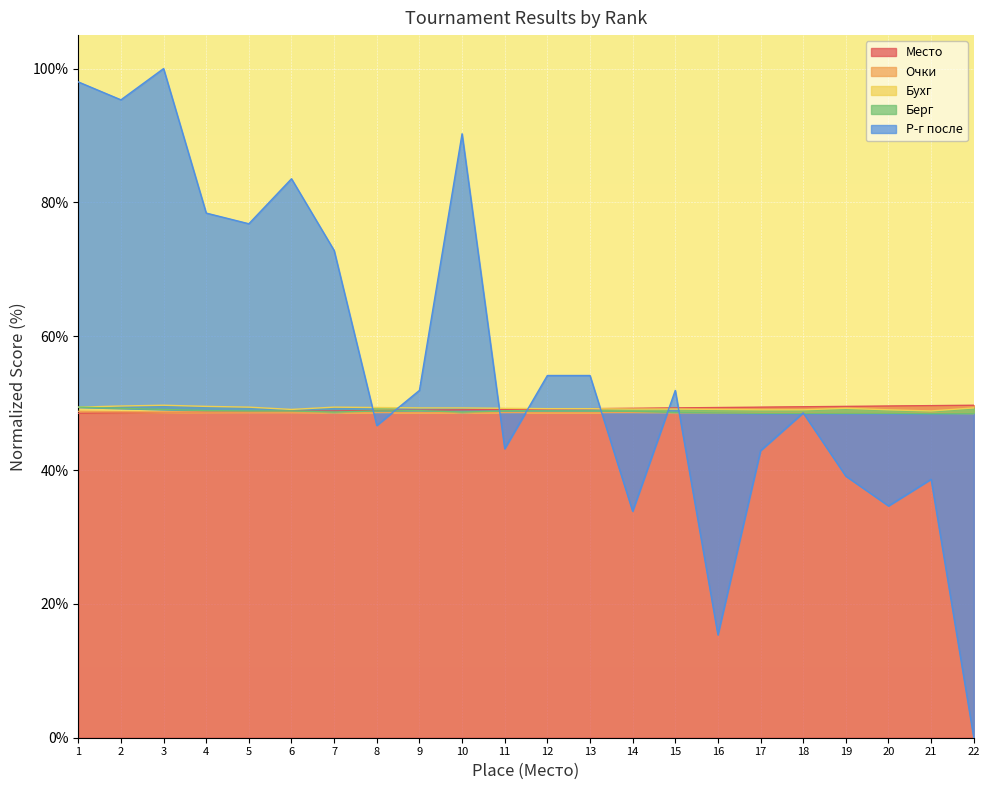

How many lines are shown in the chart?

5